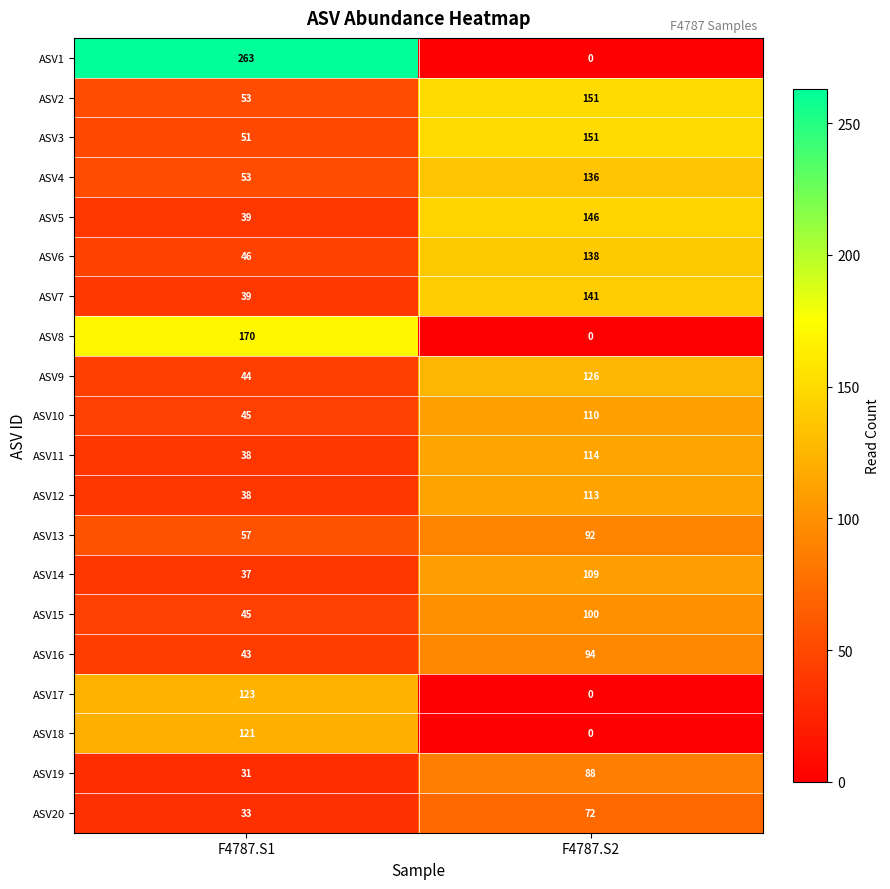

What is the total value across all series at F4787.S2?

1881